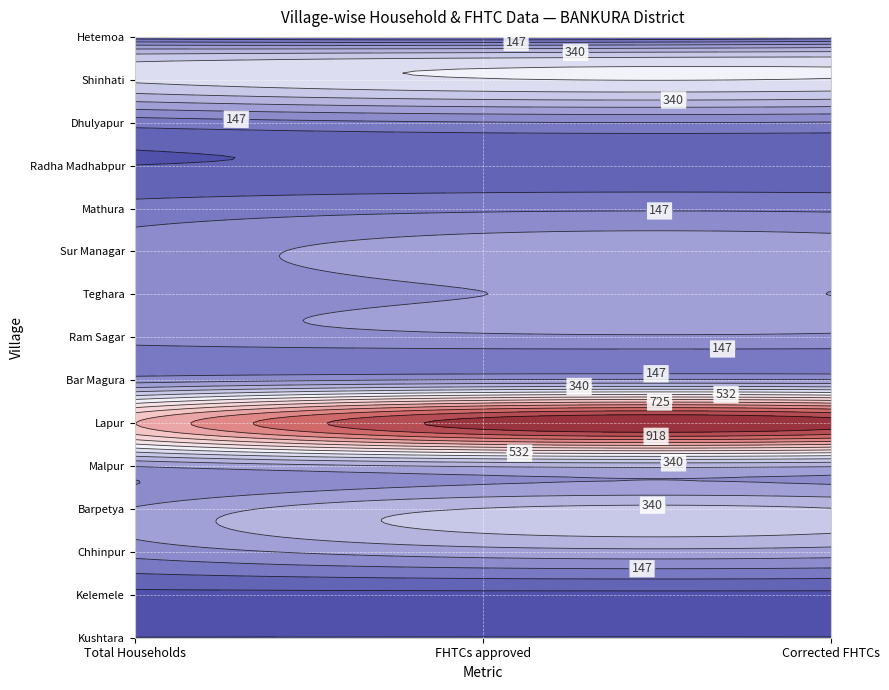

At how many categories does at least one series exceed 381?

3